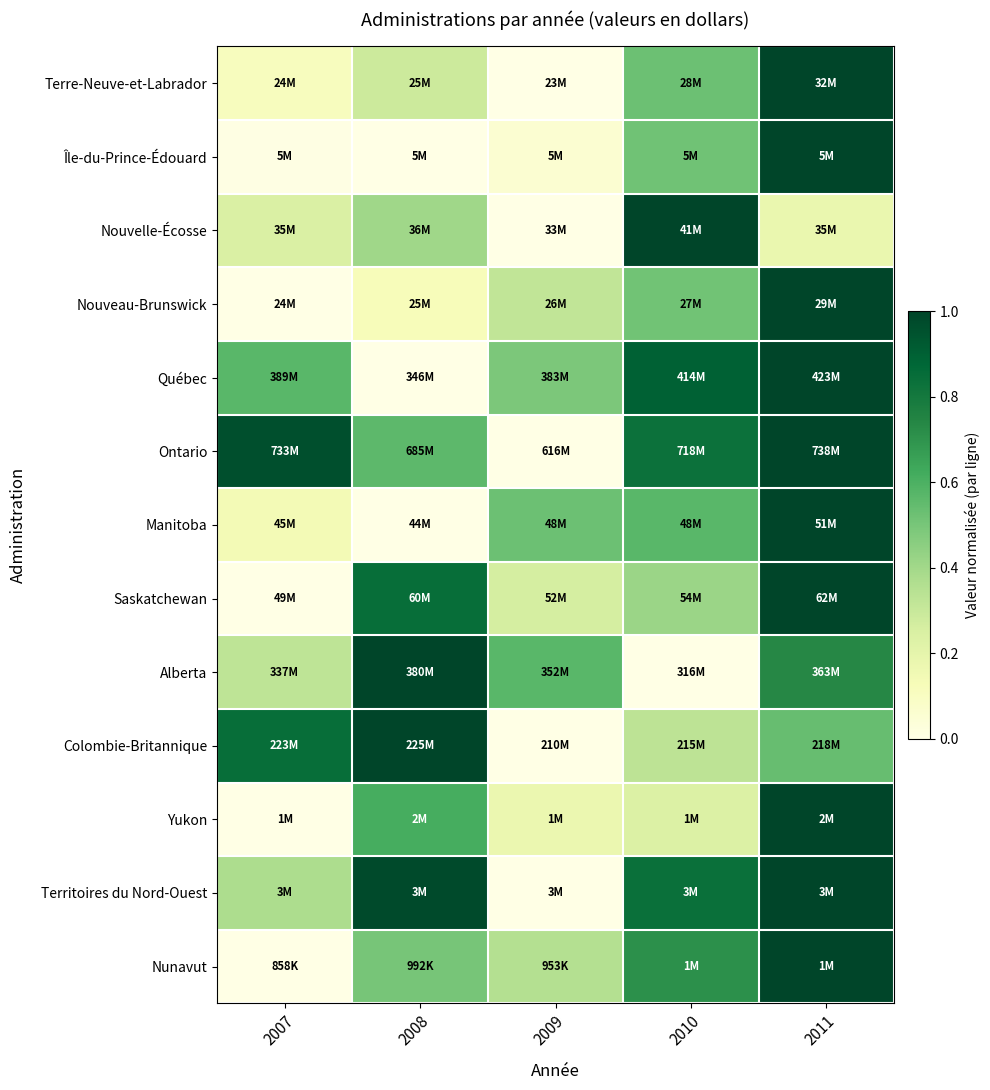

Which has a higher value, 2010 or 2007?

2010